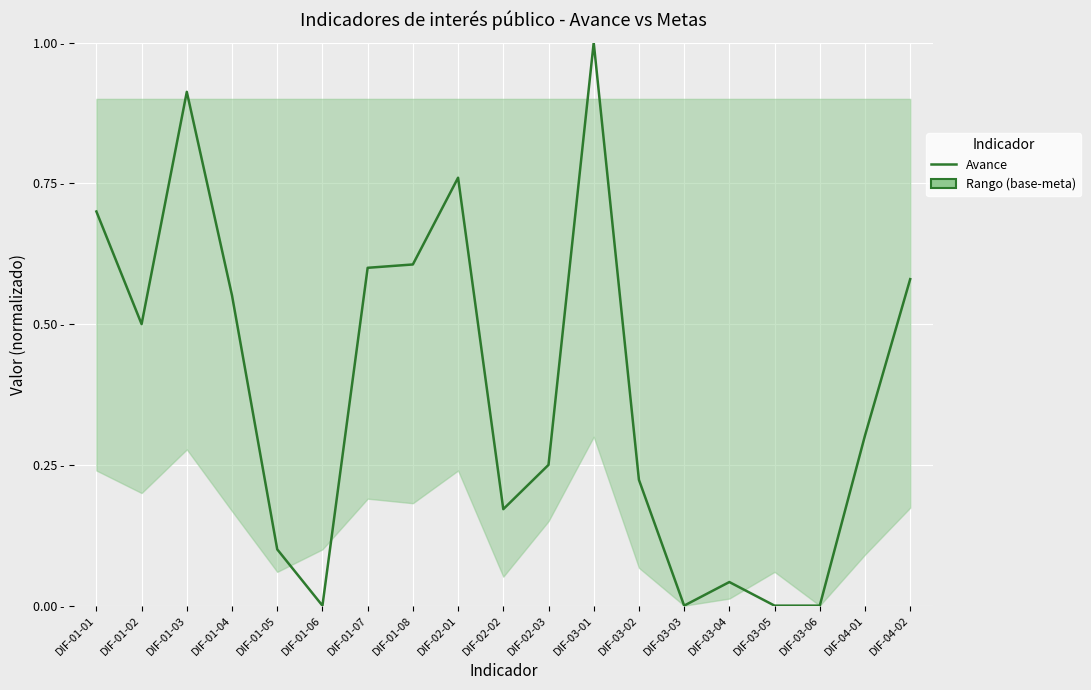

True or false: there are more than 1 points higher than both neighbors.

True